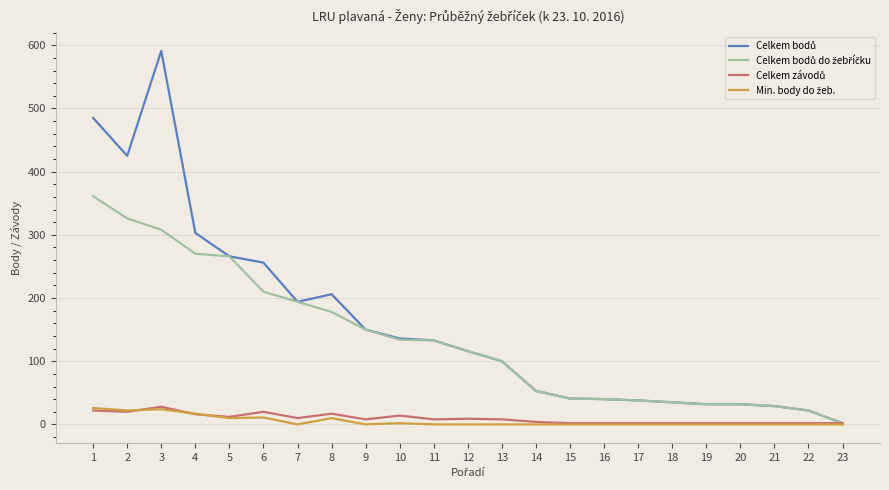

At which category is the sum across all series the highest?

3